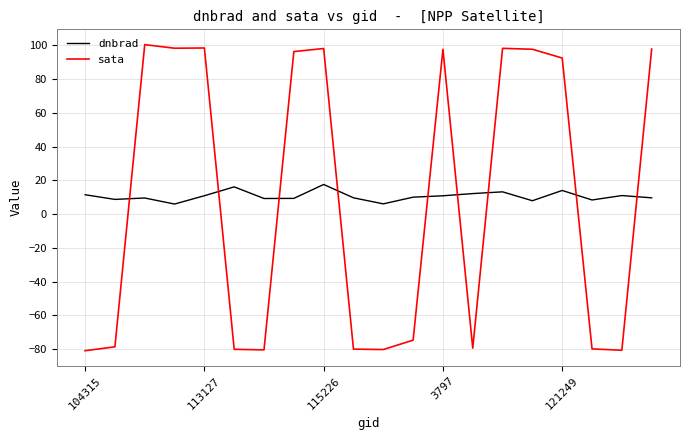

How many values in sata are below zero?

10